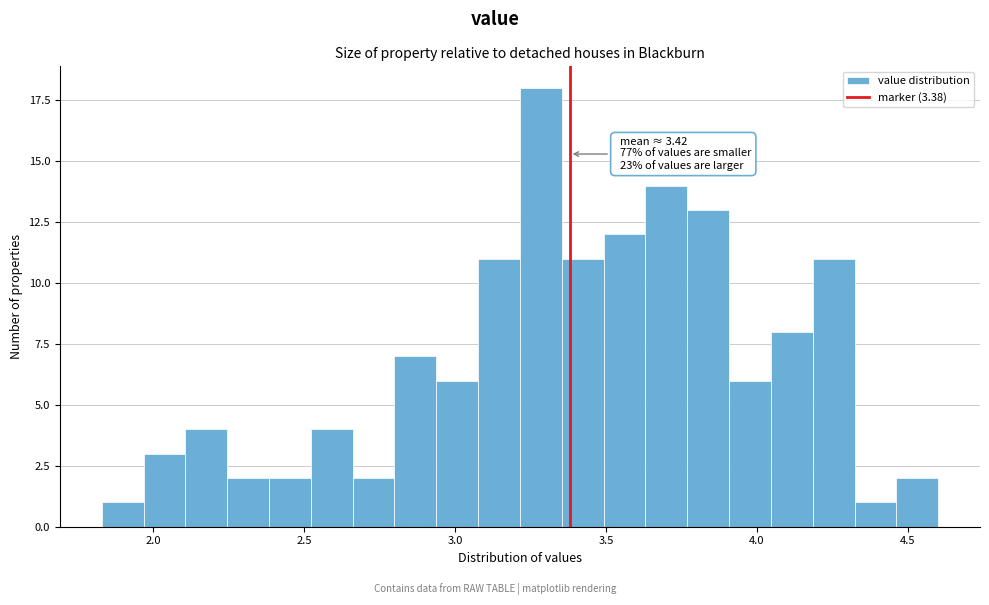

Read against the x-axis, roughly where is the centre of the tallest bar?

3.30